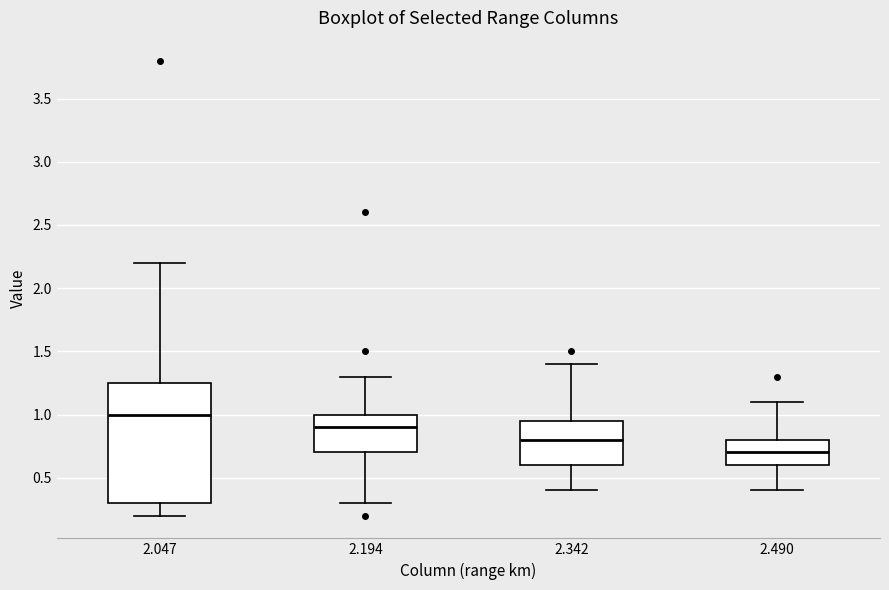

Which box has the highest median line?

2.047